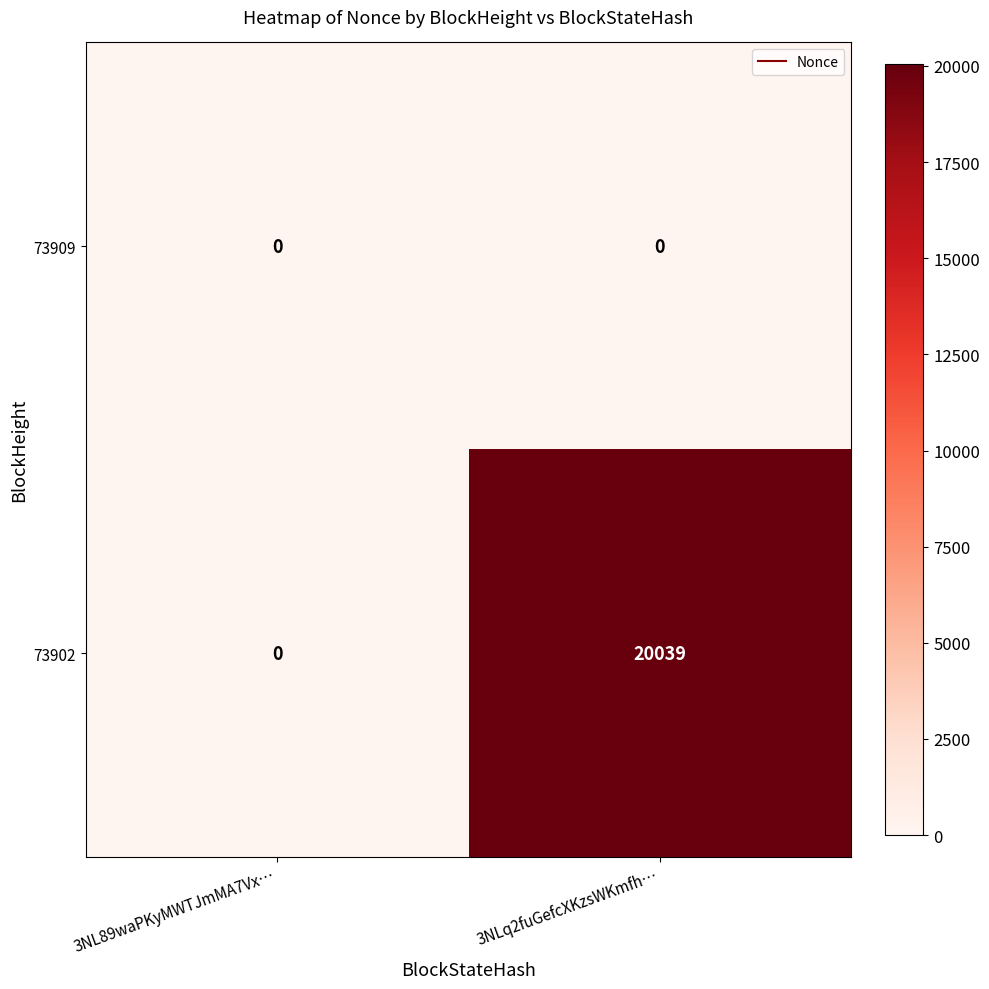

At how many categories does at least one series exceed 4650?

1